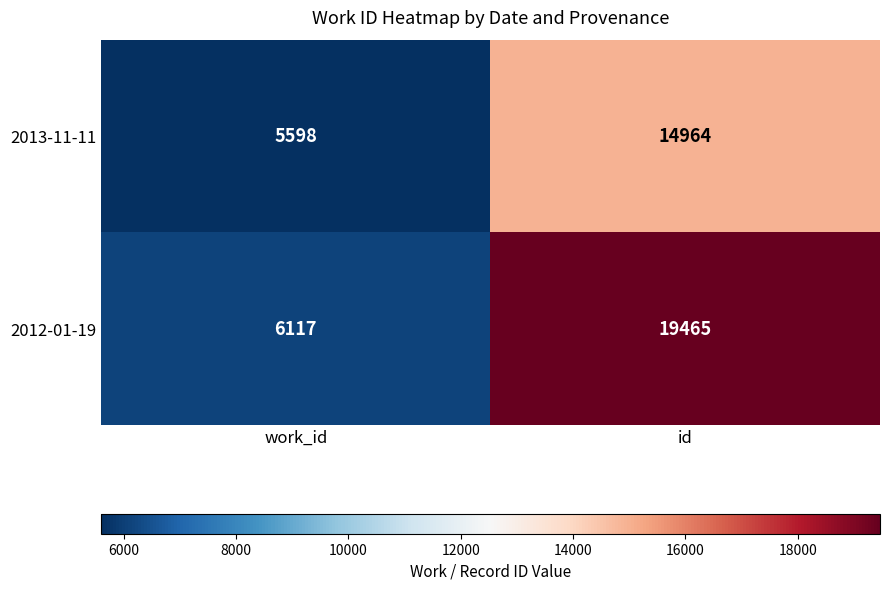

Where is 2013-11-11 nearest to the value 10281?

work_id